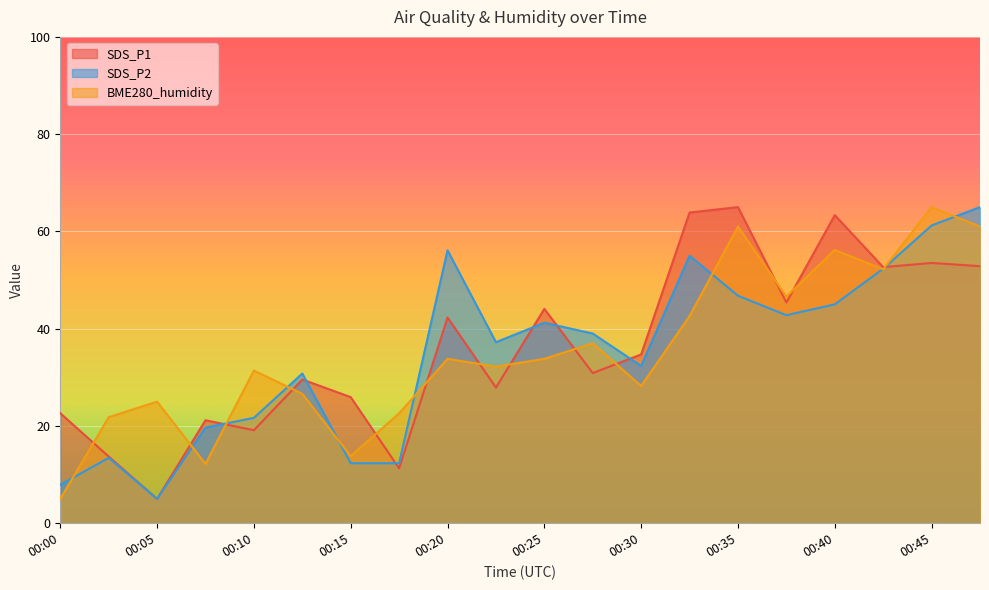

The value of SDS_P2 at 00:15 is 20.2. True or false?

False